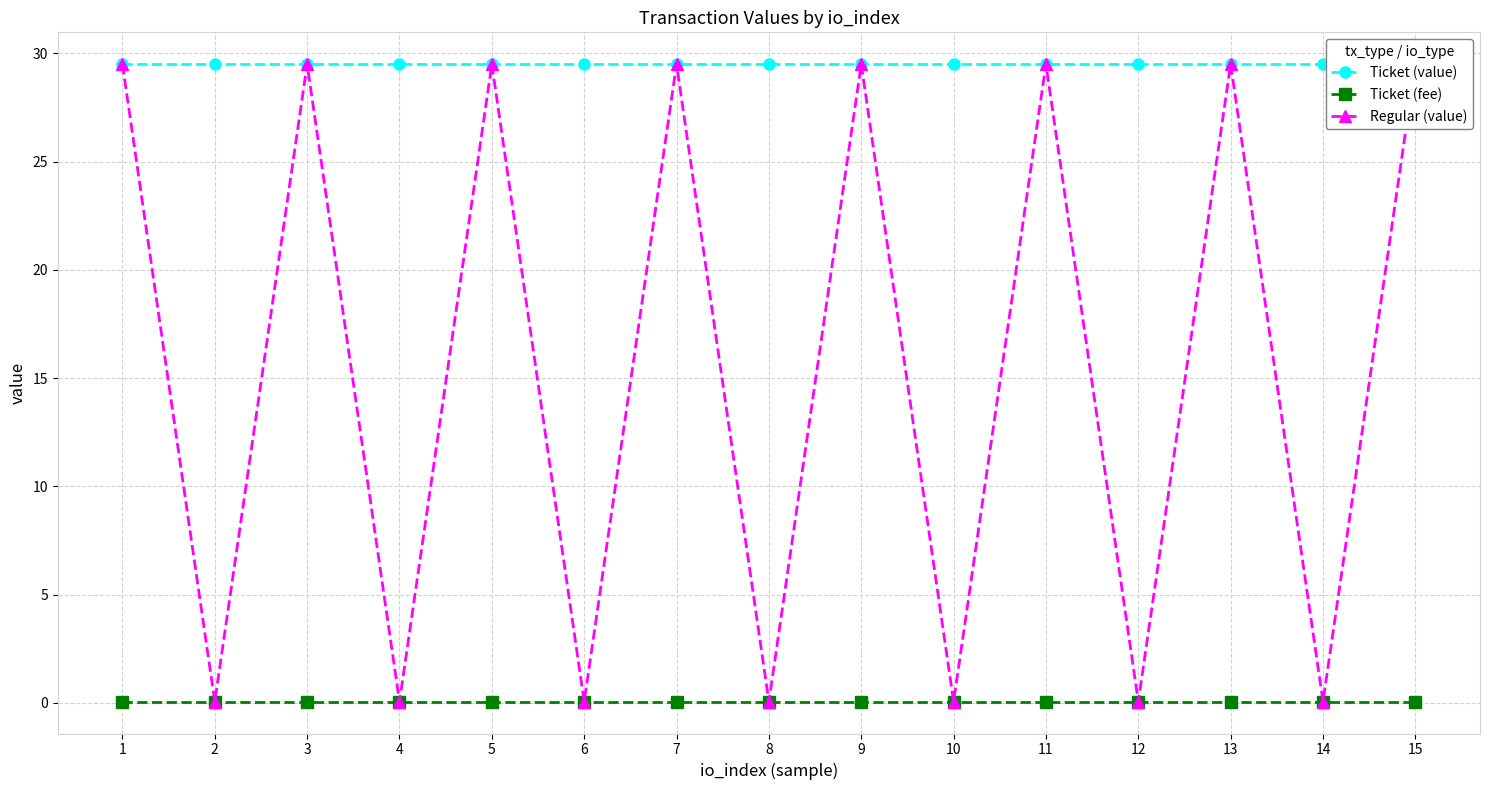

Which label corresponds to the largest value in the chart?

1